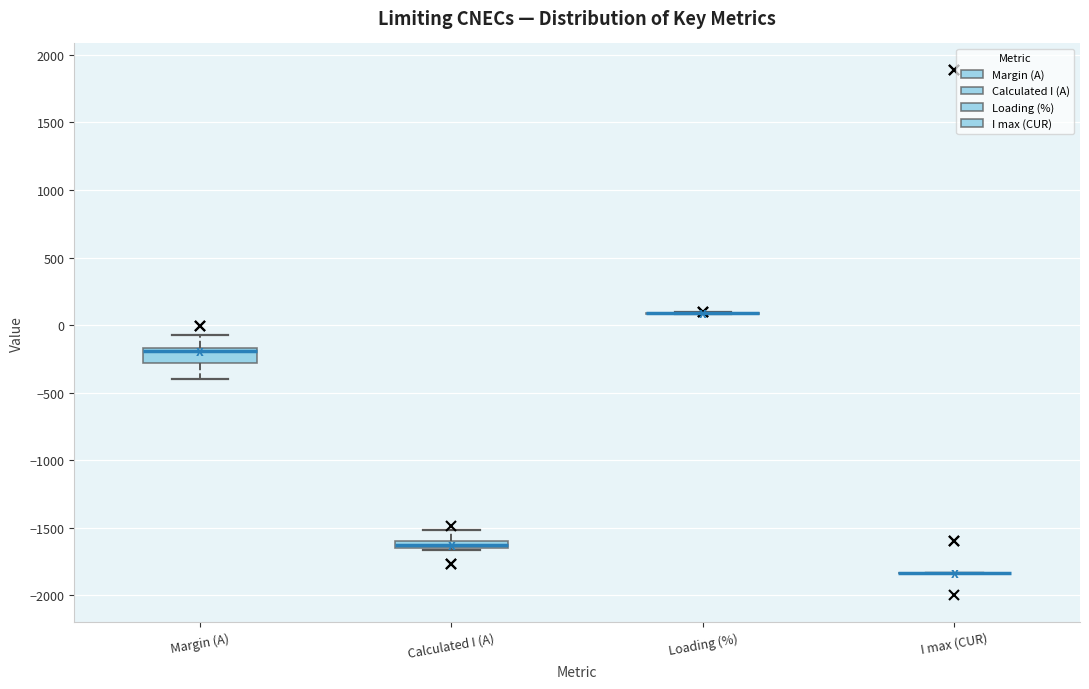

Where is the lower edge of the box for Calculated I (A) on the y-axis? The values are not printed on the chart, so give them approximately, as read against the axis.

-1650